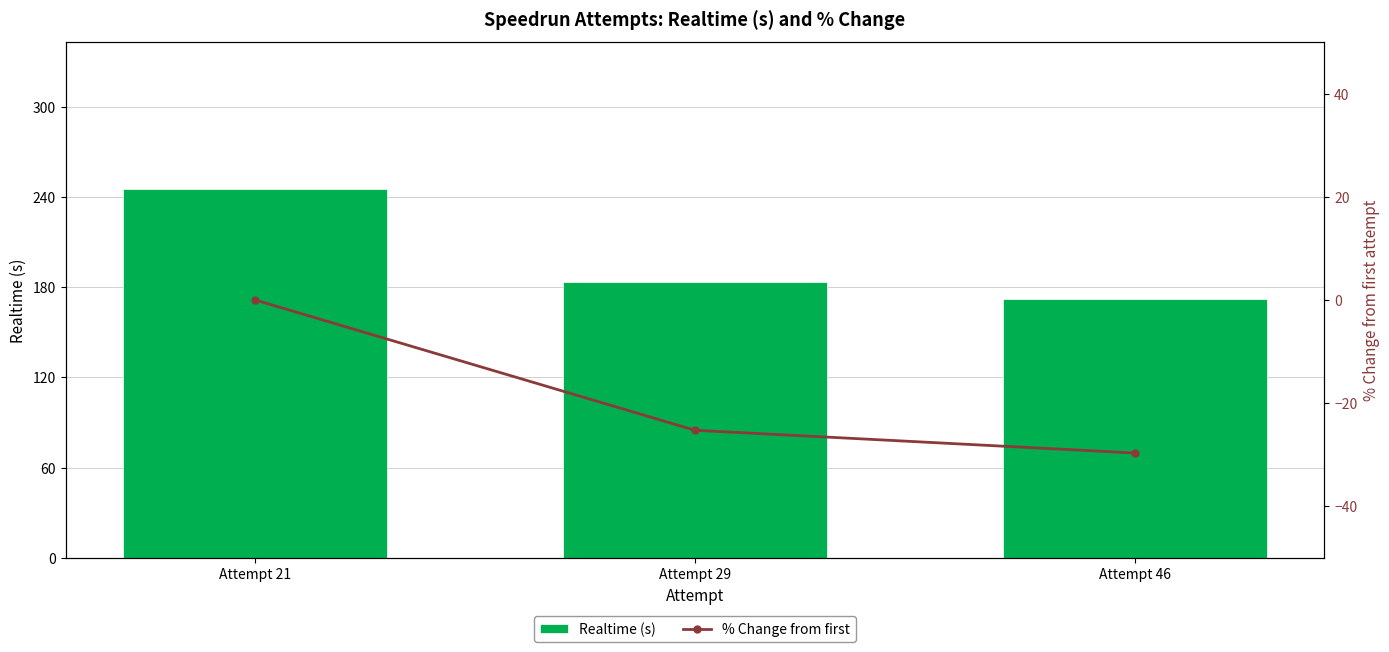

Is it true that % Change from first equals 17.6 at Attempt 21?

False